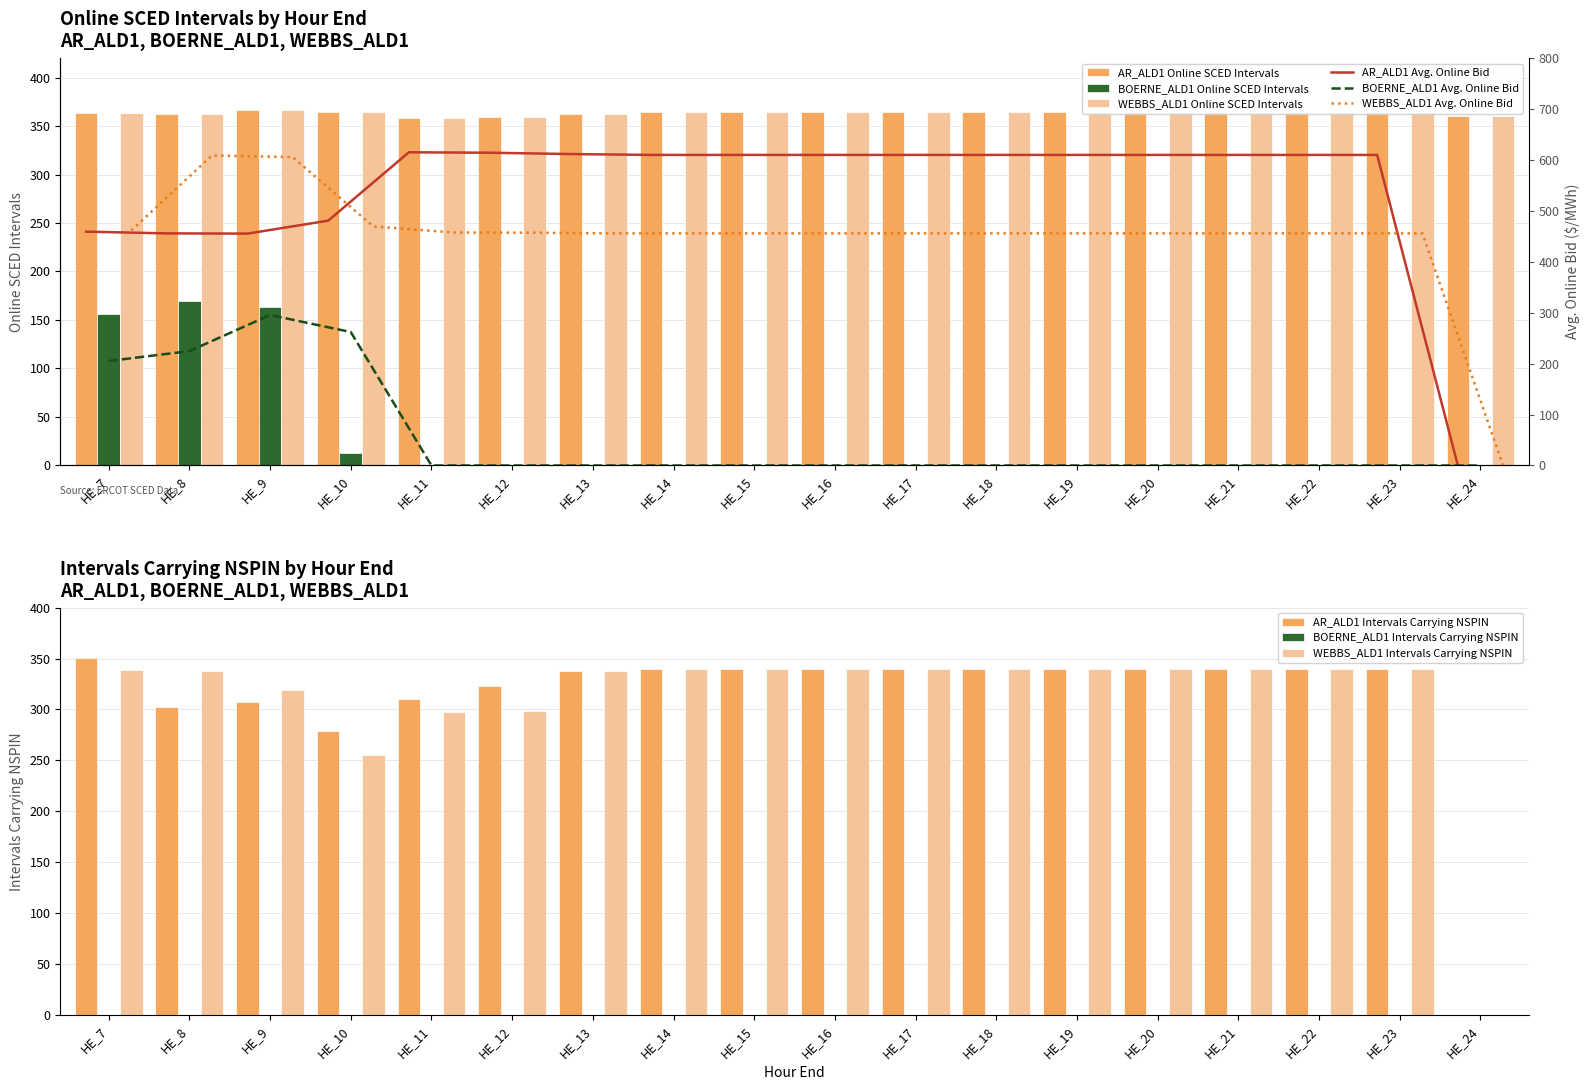

What is the lowest value of the WEBBS_ALD1 Online SCED series?

358